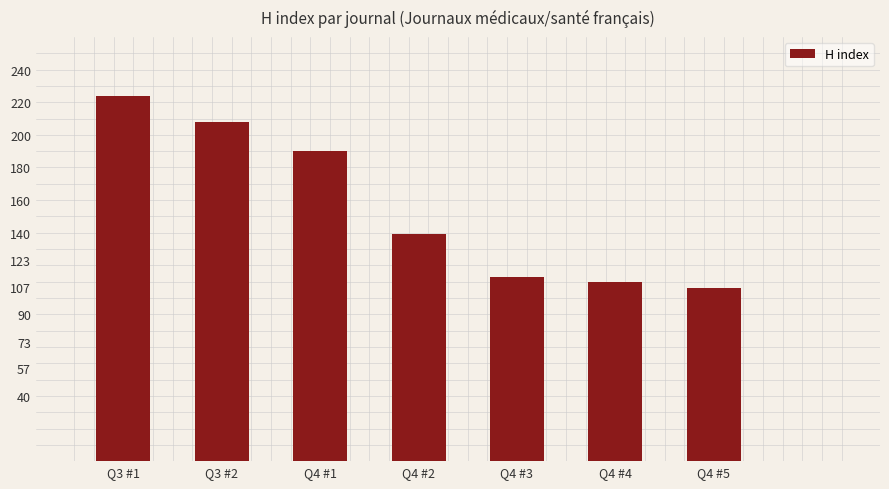

True or false: the data shows 106 at Q4 #5.

True